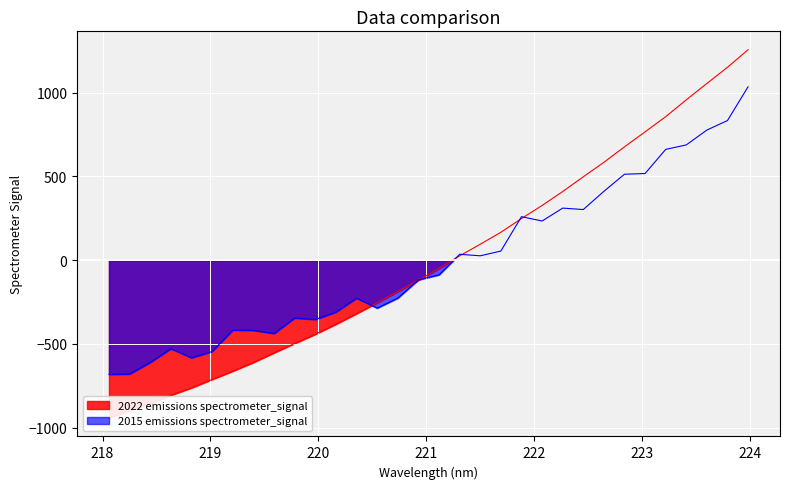

What is the change in value from 218.2508 to 223.408?

+1855.0